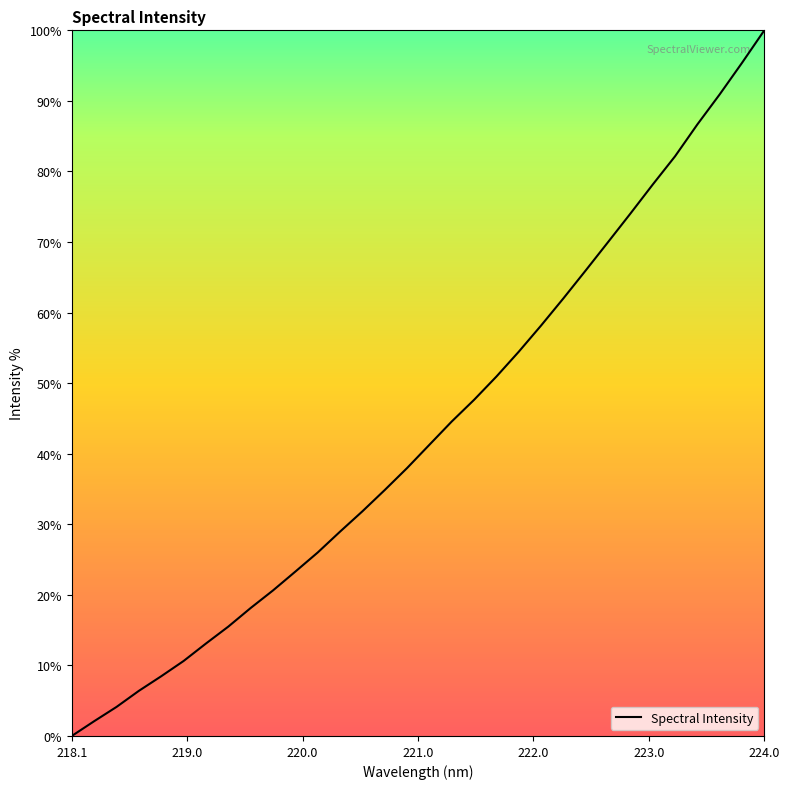

Is this an area chart (filled region under the line)?

No